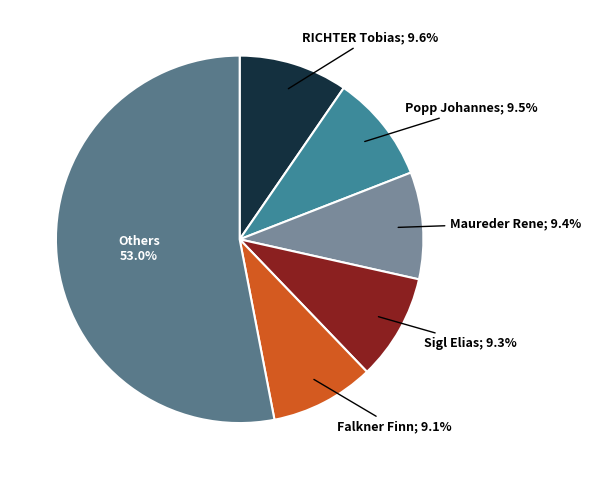

Does any single category account for the majority?

Yes